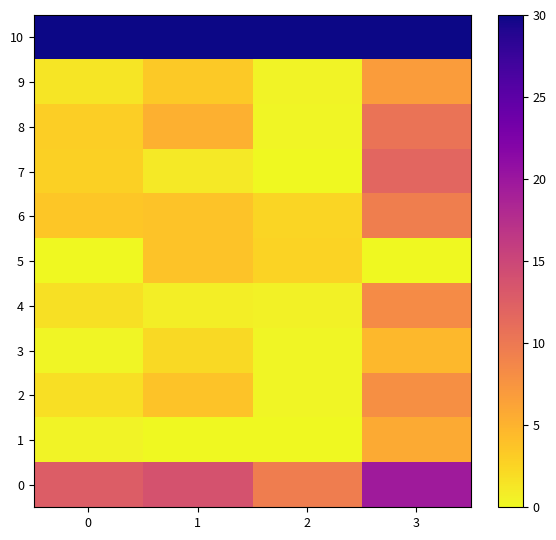

At which category does the chart reach its minimum across all series?

1